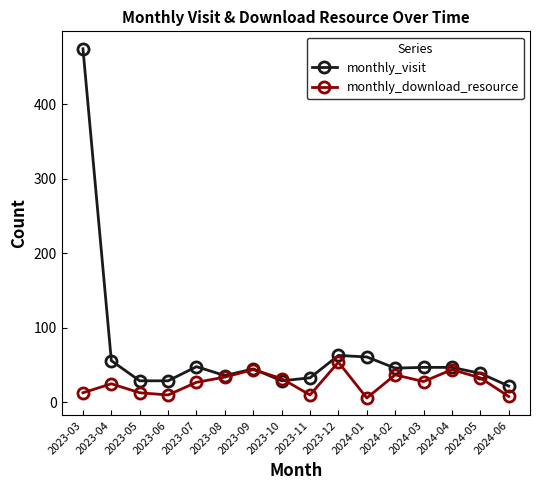

Is the value of monthly_visit at 2023-11 greater than the value of monthly_download_resource at 2023-09?

No